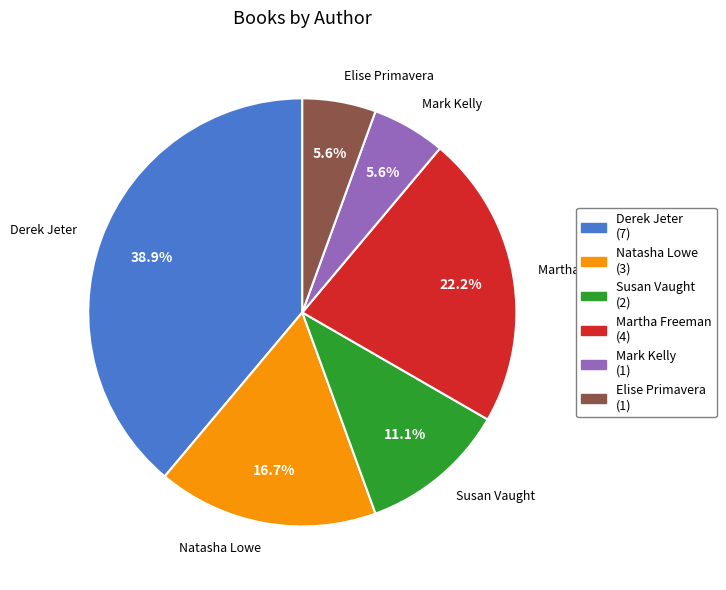

Is there any slice that represents more than half of the pie?

No